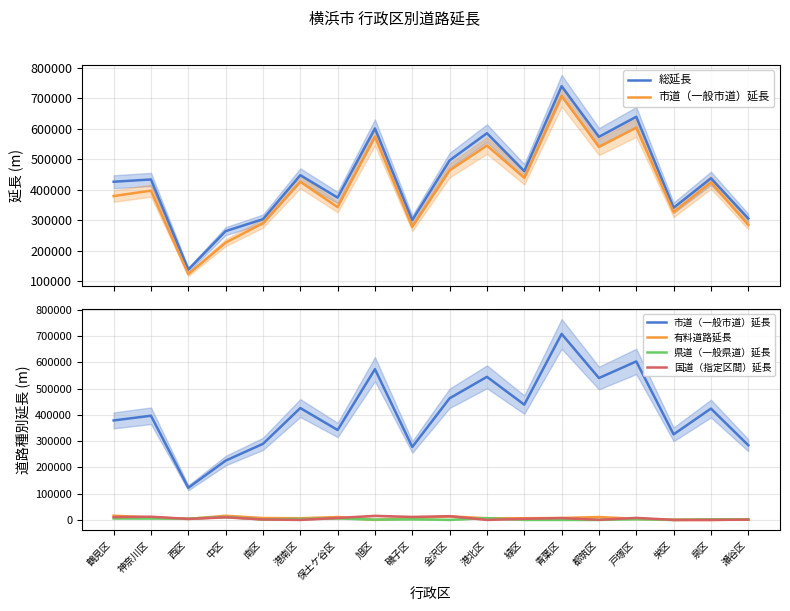

Which has a higher value, 都筑区 or 西区?

都筑区